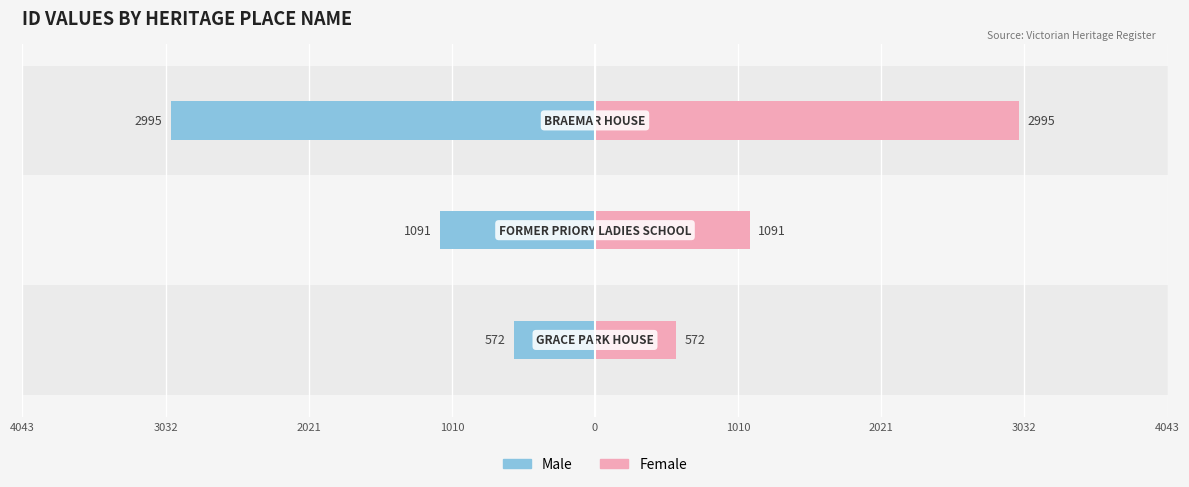

Between 4043 and 3032, which series saw the biggest shift?

Male